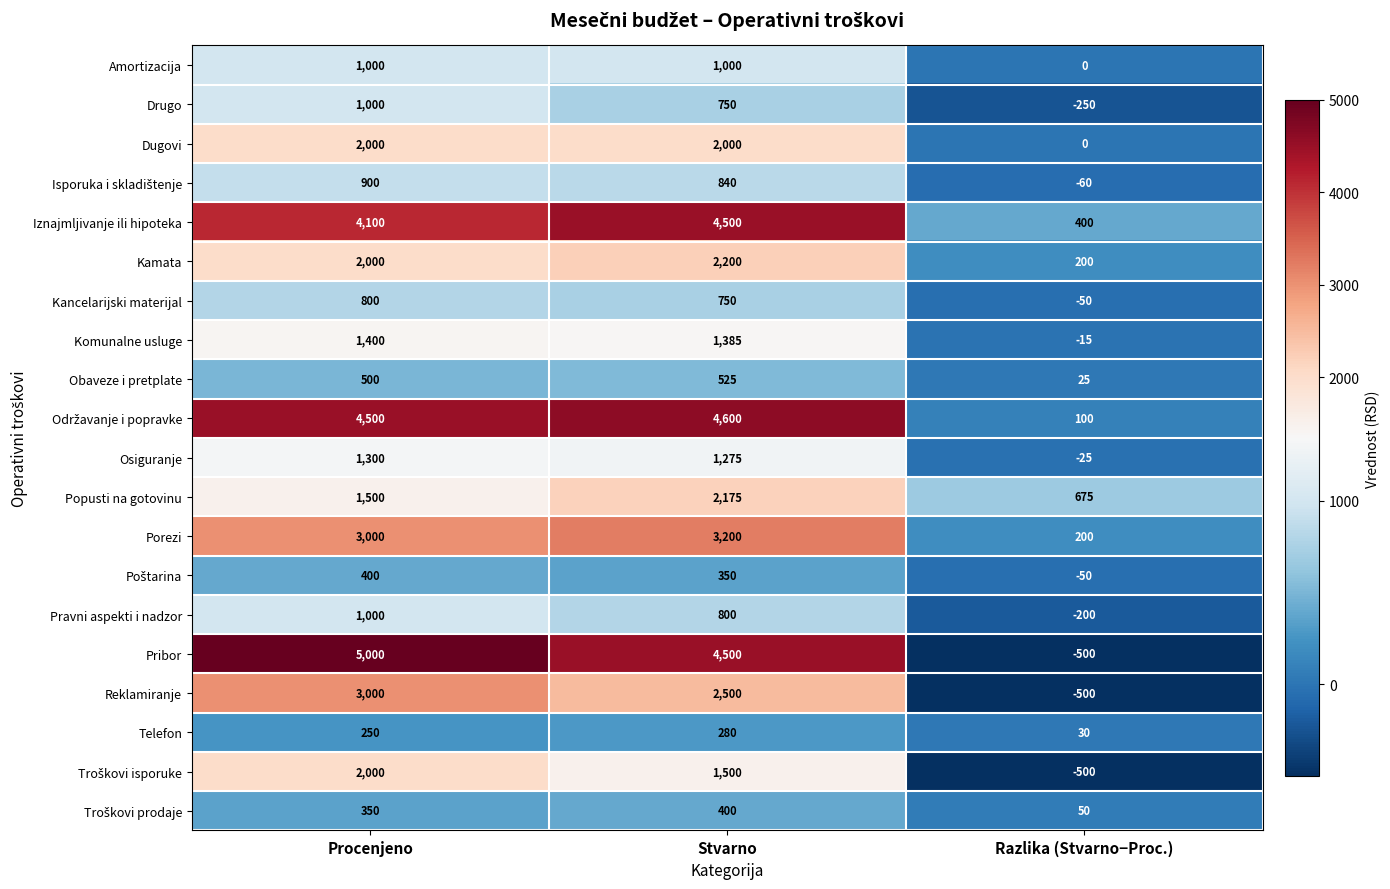

What is the total value across all series at Procenjeno?

36000